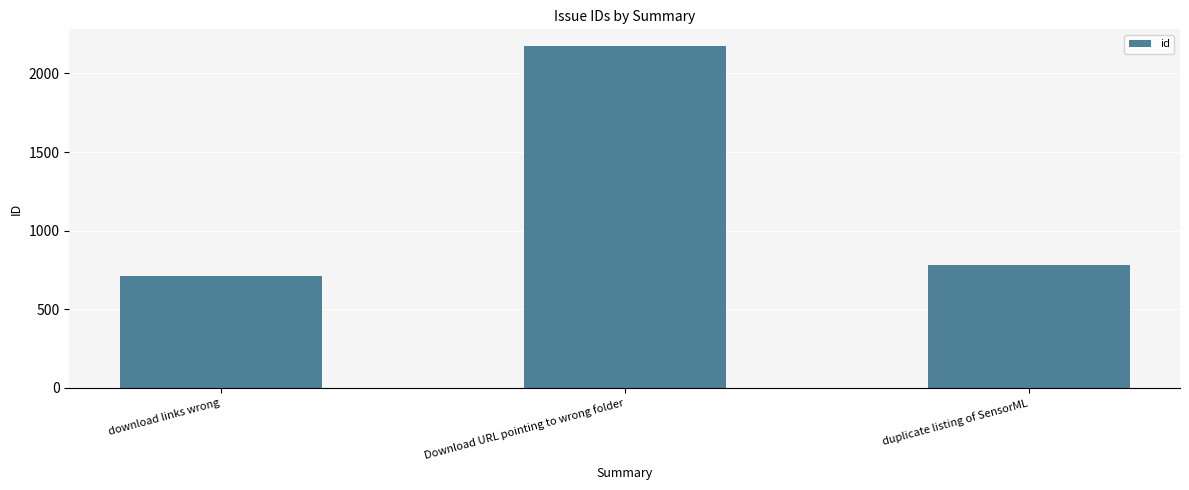

How many bars are there in total?

3